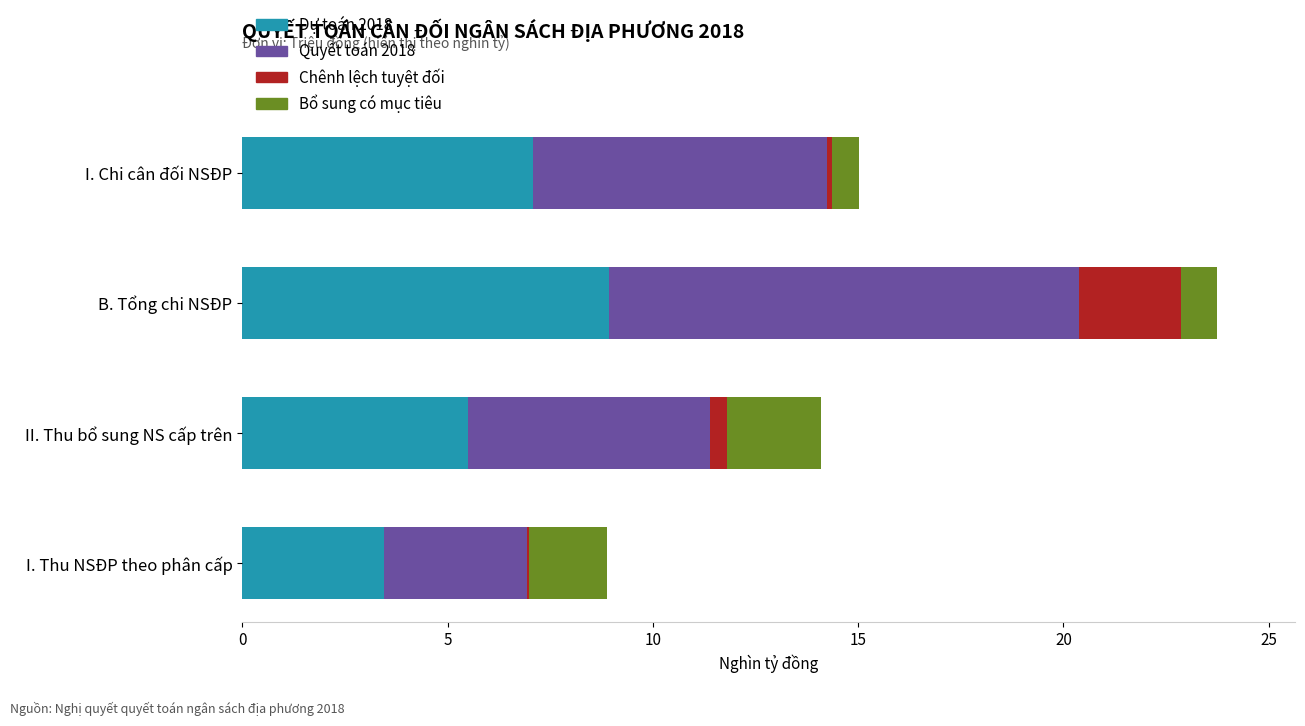

Is it true that Dự toán 2018 equals 2.1 at I. Thu NSĐP theo phân cấp?

False